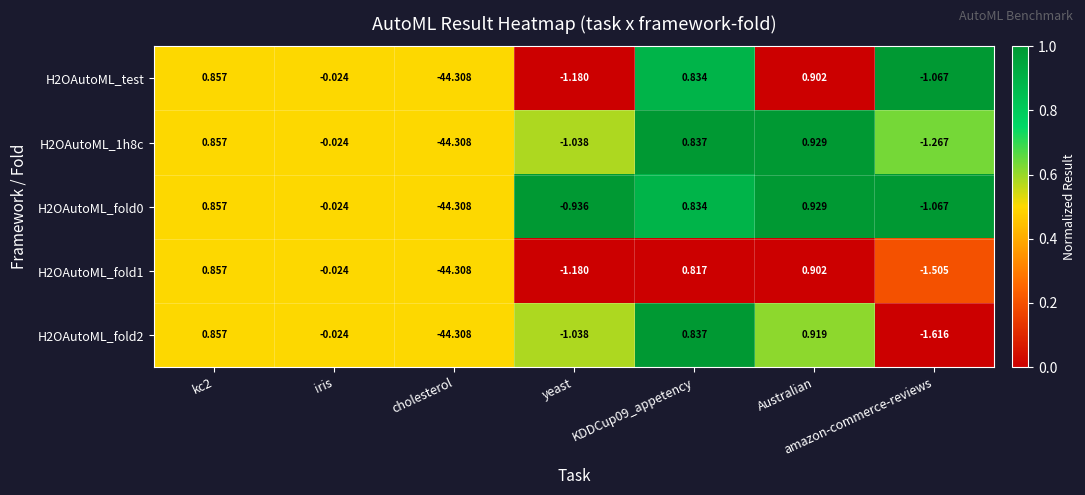

Is the value of H2OAutoML_1h8c at iris greater than the value of H2OAutoML_fold0 at yeast?

Yes